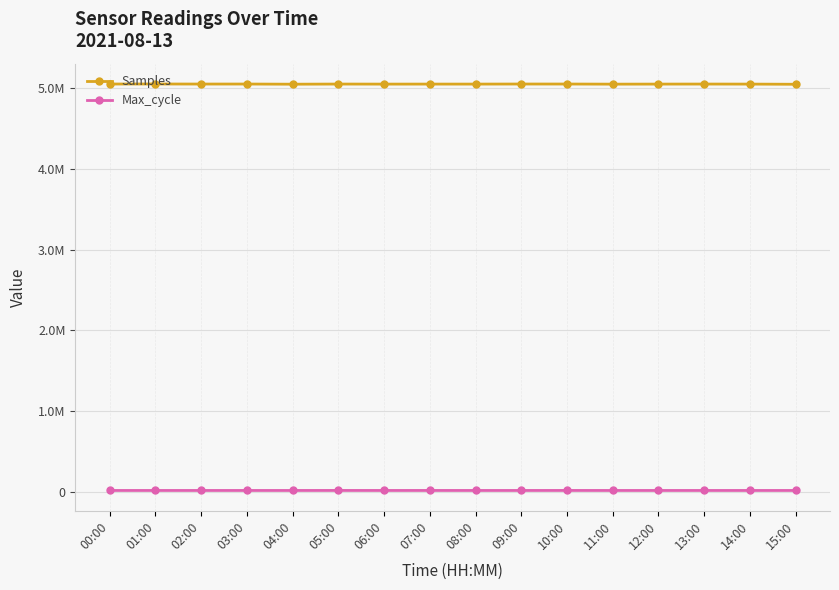

What is the sum of all Samples values?

80745132